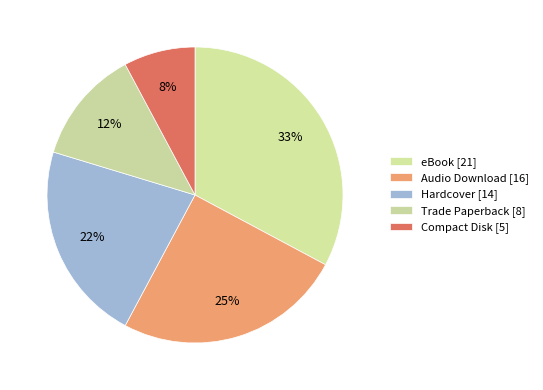

Does any single category account for the majority?

No